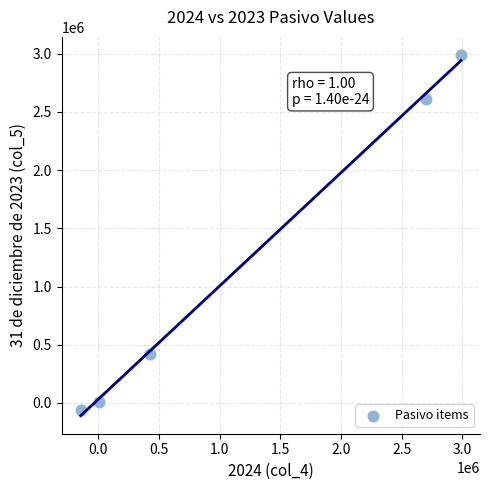

What is the range of Y values (max minus min)?

3047744.0